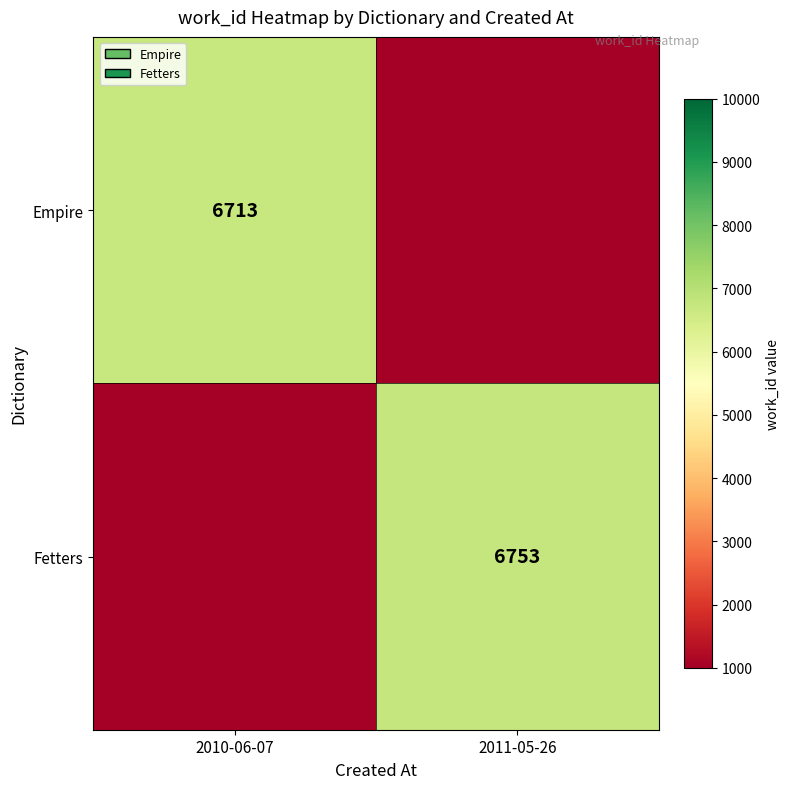

Is the value of Fetters at 2011-05-26 greater than the value of Empire at 2010-06-07?

Yes